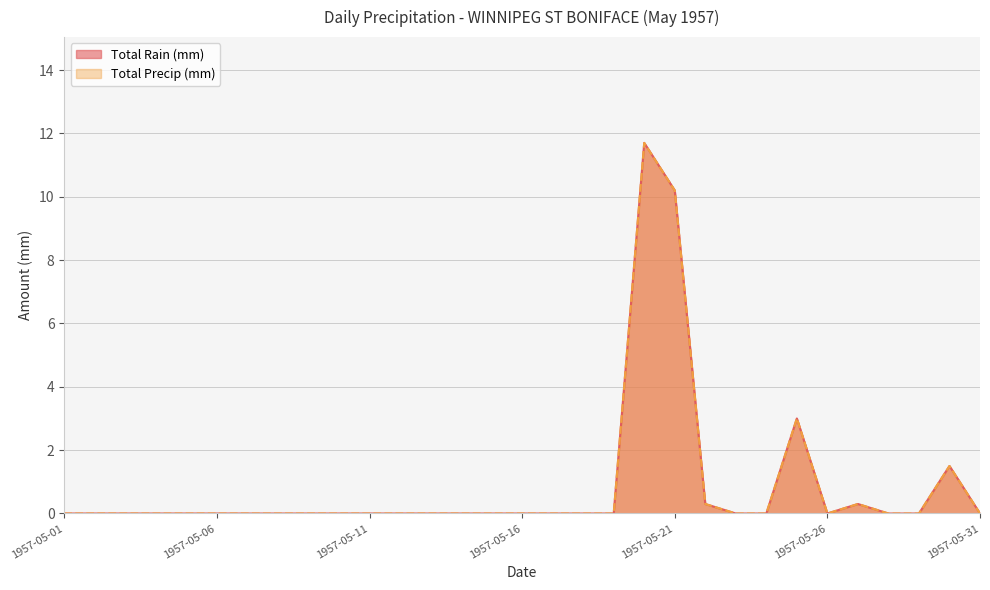

How many lines are shown in the chart?

2